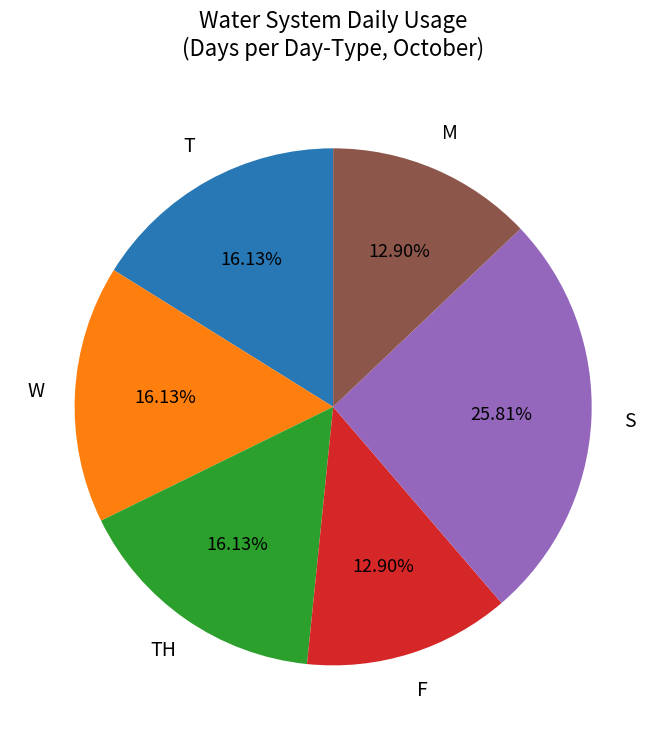

What is the ratio of the value at TH to the value at W?

1.0